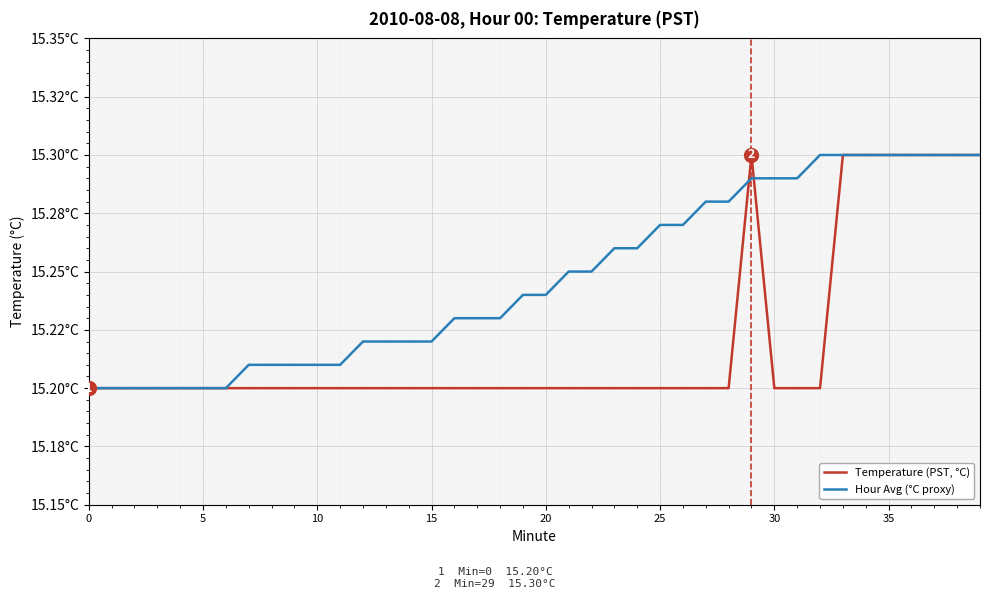

List the series in order of their peak value, lowest first.

Temperature (PST, °C), Hour Avg (°C proxy)